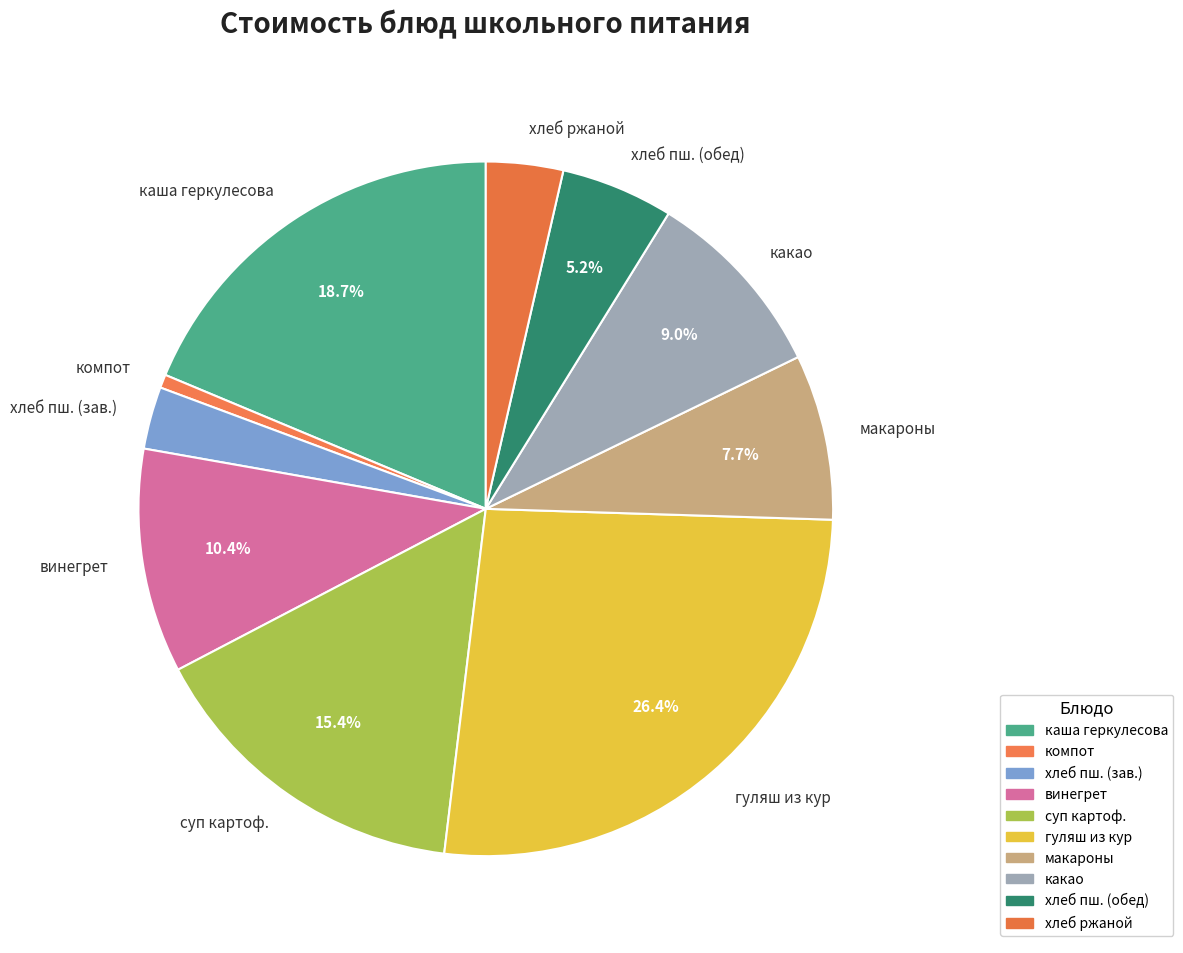

Is there a majority slice in this chart?

No